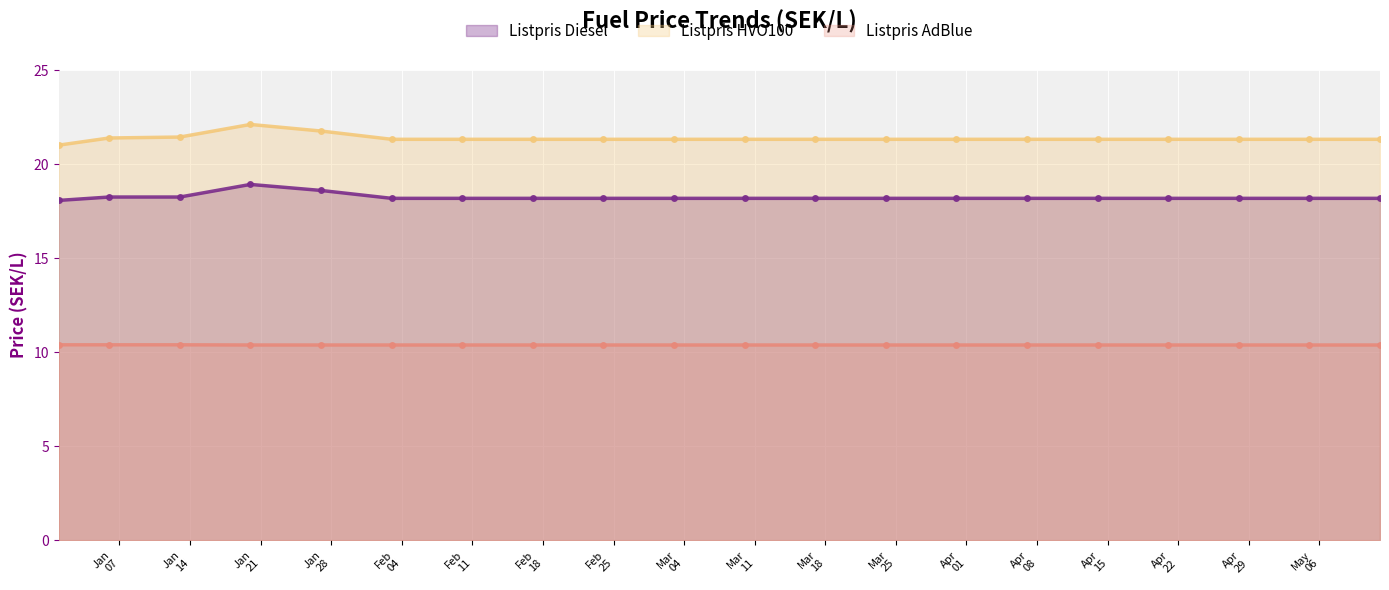

True or false: Listpris Diesel has more than 1 points higher than both neighbors.

False